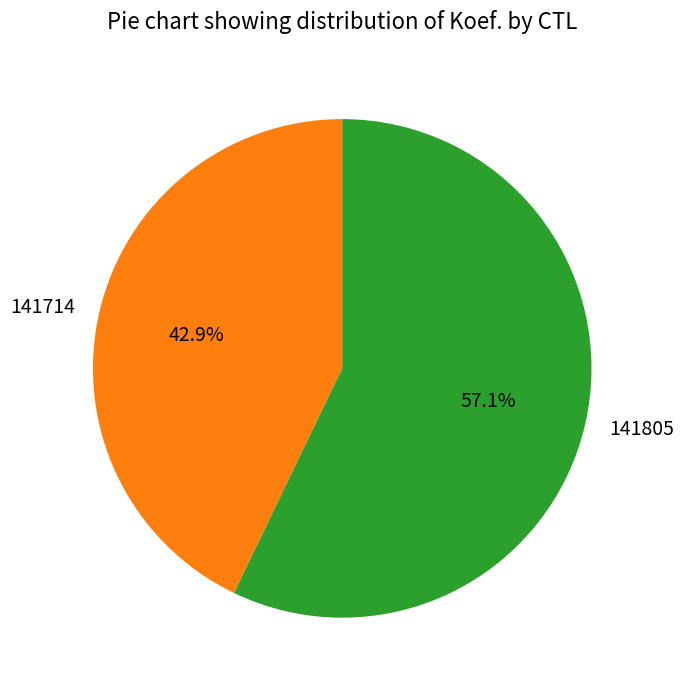

To the nearest percent, what portion does 141805 represent?

57%